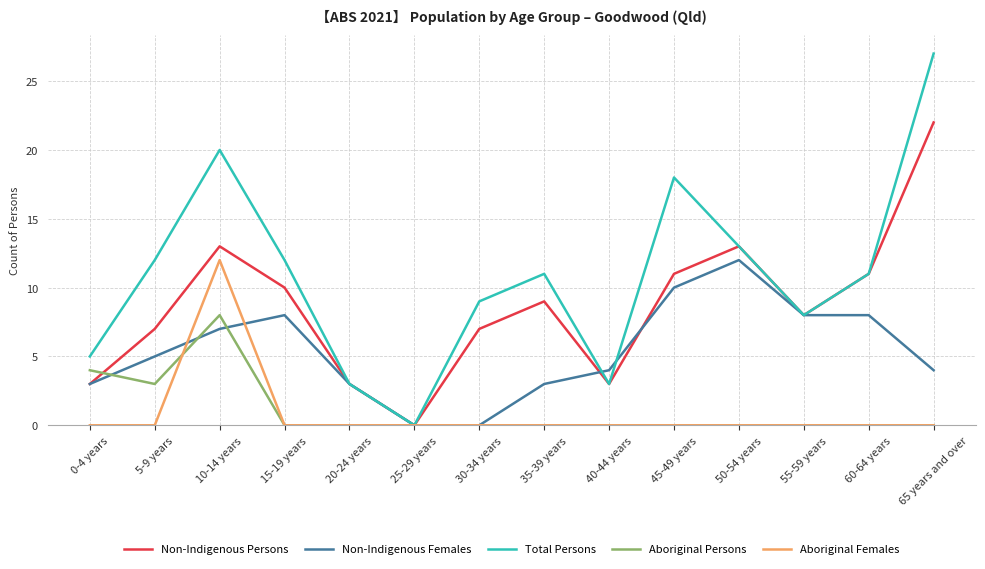

What position from the left is 65 years and over?

14